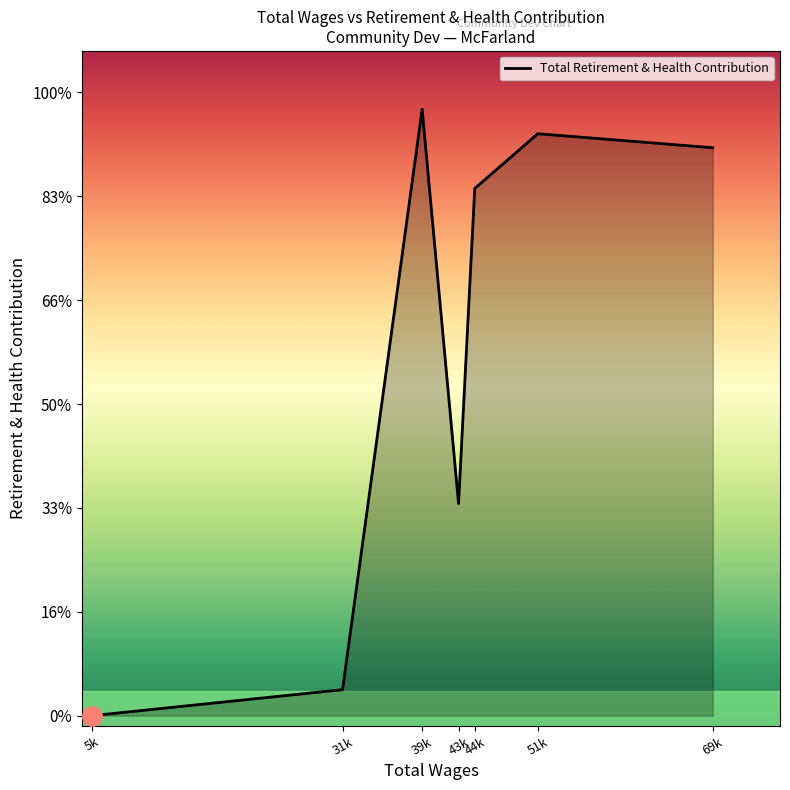

Which category has the lowest value across all series?

5k